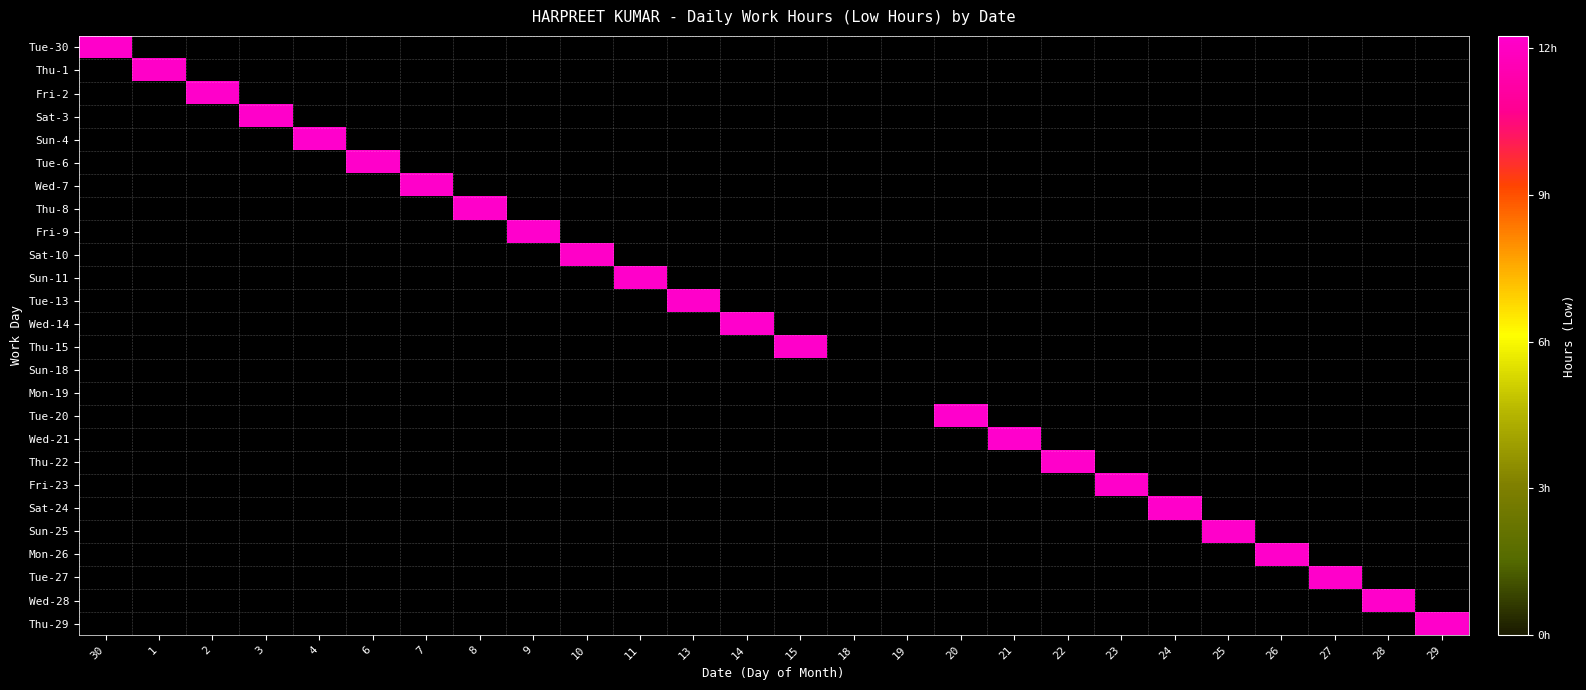

Reading left to right, list all the values displayed in this chart.

Tue-30: 30=12.2	1=0.0	2=0.0	3=0.0	4=0.0	6=0.0	7=0.0	8=0.0	9=0.0	10=0.0	11=0.0	13=0.0	14=0.0	15=0.0	18=0.0	19=0.0	20=0.0	21=0.0	22=0.0	23=0.0	24=0.0	25=0.0	26=0.0	27=0.0	28=0.0	29=0.0
Thu-1: 30=0.0	1=12.2	2=0.0	3=0.0	4=0.0	6=0.0	7=0.0	8=0.0	9=0.0	10=0.0	11=0.0	13=0.0	14=0.0	15=0.0	18=0.0	19=0.0	20=0.0	21=0.0	22=0.0	23=0.0	24=0.0	25=0.0	26=0.0	27=0.0	28=0.0	29=0.0
Fri-2: 30=0.0	1=0.0	2=12.2	3=0.0	4=0.0	6=0.0	7=0.0	8=0.0	9=0.0	10=0.0	11=0.0	13=0.0	14=0.0	15=0.0	18=0.0	19=0.0	20=0.0	21=0.0	22=0.0	23=0.0	24=0.0	25=0.0	26=0.0	27=0.0	28=0.0	29=0.0
Sat-3: 30=0.0	1=0.0	2=0.0	3=12.2	4=0.0	6=0.0	7=0.0	8=0.0	9=0.0	10=0.0	11=0.0	13=0.0	14=0.0	15=0.0	18=0.0	19=0.0	20=0.0	21=0.0	22=0.0	23=0.0	24=0.0	25=0.0	26=0.0	27=0.0	28=0.0	29=0.0
Sun-4: 30=0.0	1=0.0	2=0.0	3=0.0	4=12.2	6=0.0	7=0.0	8=0.0	9=0.0	10=0.0	11=0.0	13=0.0	14=0.0	15=0.0	18=0.0	19=0.0	20=0.0	21=0.0	22=0.0	23=0.0	24=0.0	25=0.0	26=0.0	27=0.0	28=0.0	29=0.0
Tue-6: 30=0.0	1=0.0	2=0.0	3=0.0	4=0.0	6=12.2	7=0.0	8=0.0	9=0.0	10=0.0	11=0.0	13=0.0	14=0.0	15=0.0	18=0.0	19=0.0	20=0.0	21=0.0	22=0.0	23=0.0	24=0.0	25=0.0	26=0.0	27=0.0	28=0.0	29=0.0
Wed-7: 30=0.0	1=0.0	2=0.0	3=0.0	4=0.0	6=0.0	7=12.2	8=0.0	9=0.0	10=0.0	11=0.0	13=0.0	14=0.0	15=0.0	18=0.0	19=0.0	20=0.0	21=0.0	22=0.0	23=0.0	24=0.0	25=0.0	26=0.0	27=0.0	28=0.0	29=0.0
Thu-8: 30=0.0	1=0.0	2=0.0	3=0.0	4=0.0	6=0.0	7=0.0	8=12.2	9=0.0	10=0.0	11=0.0	13=0.0	14=0.0	15=0.0	18=0.0	19=0.0	20=0.0	21=0.0	22=0.0	23=0.0	24=0.0	25=0.0	26=0.0	27=0.0	28=0.0	29=0.0
Fri-9: 30=0.0	1=0.0	2=0.0	3=0.0	4=0.0	6=0.0	7=0.0	8=0.0	9=12.2	10=0.0	11=0.0	13=0.0	14=0.0	15=0.0	18=0.0	19=0.0	20=0.0	21=0.0	22=0.0	23=0.0	24=0.0	25=0.0	26=0.0	27=0.0	28=0.0	29=0.0
Sat-10: 30=0.0	1=0.0	2=0.0	3=0.0	4=0.0	6=0.0	7=0.0	8=0.0	9=0.0	10=12.1	11=0.0	13=0.0	14=0.0	15=0.0	18=0.0	19=0.0	20=0.0	21=0.0	22=0.0	23=0.0	24=0.0	25=0.0	26=0.0	27=0.0	28=0.0	29=0.0
Sun-11: 30=0.0	1=0.0	2=0.0	3=0.0	4=0.0	6=0.0	7=0.0	8=0.0	9=0.0	10=0.0	11=12.2	13=0.0	14=0.0	15=0.0	18=0.0	19=0.0	20=0.0	21=0.0	22=0.0	23=0.0	24=0.0	25=0.0	26=0.0	27=0.0	28=0.0	29=0.0
Tue-13: 30=0.0	1=0.0	2=0.0	3=0.0	4=0.0	6=0.0	7=0.0	8=0.0	9=0.0	10=0.0	11=0.0	13=12.2	14=0.0	15=0.0	18=0.0	19=0.0	20=0.0	21=0.0	22=0.0	23=0.0	24=0.0	25=0.0	26=0.0	27=0.0	28=0.0	29=0.0
Wed-14: 30=0.0	1=0.0	2=0.0	3=0.0	4=0.0	6=0.0	7=0.0	8=0.0	9=0.0	10=0.0	11=0.0	13=0.0	14=12.2	15=0.0	18=0.0	19=0.0	20=0.0	21=0.0	22=0.0	23=0.0	24=0.0	25=0.0	26=0.0	27=0.0	28=0.0	29=0.0
Thu-15: 30=0.0	1=0.0	2=0.0	3=0.0	4=0.0	6=0.0	7=0.0	8=0.0	9=0.0	10=0.0	11=0.0	13=0.0	14=0.0	15=12.2	18=0.0	19=0.0	20=0.0	21=0.0	22=0.0	23=0.0	24=0.0	25=0.0	26=0.0	27=0.0	28=0.0	29=0.0
Sun-18: 30=0.0	1=0.0	2=0.0	3=0.0	4=0.0	6=0.0	7=0.0	8=0.0	9=0.0	10=0.0	11=0.0	13=0.0	14=0.0	15=0.0	18=0.0	19=0.0	20=0.0	21=0.0	22=0.0	23=0.0	24=0.0	25=0.0	26=0.0	27=0.0	28=0.0	29=0.0
Mon-19: 30=0.0	1=0.0	2=0.0	3=0.0	4=0.0	6=0.0	7=0.0	8=0.0	9=0.0	10=0.0	11=0.0	13=0.0	14=0.0	15=0.0	18=0.0	19=0.0	20=0.0	21=0.0	22=0.0	23=0.0	24=0.0	25=0.0	26=0.0	27=0.0	28=0.0	29=0.0
Tue-20: 30=0.0	1=0.0	2=0.0	3=0.0	4=0.0	6=0.0	7=0.0	8=0.0	9=0.0	10=0.0	11=0.0	13=0.0	14=0.0	15=0.0	18=0.0	19=0.0	20=12.2	21=0.0	22=0.0	23=0.0	24=0.0	25=0.0	26=0.0	27=0.0	28=0.0	29=0.0
Wed-21: 30=0.0	1=0.0	2=0.0	3=0.0	4=0.0	6=0.0	7=0.0	8=0.0	9=0.0	10=0.0	11=0.0	13=0.0	14=0.0	15=0.0	18=0.0	19=0.0	20=0.0	21=12.2	22=0.0	23=0.0	24=0.0	25=0.0	26=0.0	27=0.0	28=0.0	29=0.0
Thu-22: 30=0.0	1=0.0	2=0.0	3=0.0	4=0.0	6=0.0	7=0.0	8=0.0	9=0.0	10=0.0	11=0.0	13=0.0	14=0.0	15=0.0	18=0.0	19=0.0	20=0.0	21=0.0	22=12.2	23=0.0	24=0.0	25=0.0	26=0.0	27=0.0	28=0.0	29=0.0
Fri-23: 30=0.0	1=0.0	2=0.0	3=0.0	4=0.0	6=0.0	7=0.0	8=0.0	9=0.0	10=0.0	11=0.0	13=0.0	14=0.0	15=0.0	18=0.0	19=0.0	20=0.0	21=0.0	22=0.0	23=12.2	24=0.0	25=0.0	26=0.0	27=0.0	28=0.0	29=0.0
Sat-24: 30=0.0	1=0.0	2=0.0	3=0.0	4=0.0	6=0.0	7=0.0	8=0.0	9=0.0	10=0.0	11=0.0	13=0.0	14=0.0	15=0.0	18=0.0	19=0.0	20=0.0	21=0.0	22=0.0	23=0.0	24=12.2	25=0.0	26=0.0	27=0.0	28=0.0	29=0.0
Sun-25: 30=0.0	1=0.0	2=0.0	3=0.0	4=0.0	6=0.0	7=0.0	8=0.0	9=0.0	10=0.0	11=0.0	13=0.0	14=0.0	15=0.0	18=0.0	19=0.0	20=0.0	21=0.0	22=0.0	23=0.0	24=0.0	25=12.2	26=0.0	27=0.0	28=0.0	29=0.0
Mon-26: 30=0.0	1=0.0	2=0.0	3=0.0	4=0.0	6=0.0	7=0.0	8=0.0	9=0.0	10=0.0	11=0.0	13=0.0	14=0.0	15=0.0	18=0.0	19=0.0	20=0.0	21=0.0	22=0.0	23=0.0	24=0.0	25=0.0	26=12.2	27=0.0	28=0.0	29=0.0
Tue-27: 30=0.0	1=0.0	2=0.0	3=0.0	4=0.0	6=0.0	7=0.0	8=0.0	9=0.0	10=0.0	11=0.0	13=0.0	14=0.0	15=0.0	18=0.0	19=0.0	20=0.0	21=0.0	22=0.0	23=0.0	24=0.0	25=0.0	26=0.0	27=12.2	28=0.0	29=0.0
Wed-28: 30=0.0	1=0.0	2=0.0	3=0.0	4=0.0	6=0.0	7=0.0	8=0.0	9=0.0	10=0.0	11=0.0	13=0.0	14=0.0	15=0.0	18=0.0	19=0.0	20=0.0	21=0.0	22=0.0	23=0.0	24=0.0	25=0.0	26=0.0	27=0.0	28=12.2	29=0.0
Thu-29: 30=0.0	1=0.0	2=0.0	3=0.0	4=0.0	6=0.0	7=0.0	8=0.0	9=0.0	10=0.0	11=0.0	13=0.0	14=0.0	15=0.0	18=0.0	19=0.0	20=0.0	21=0.0	22=0.0	23=0.0	24=0.0	25=0.0	26=0.0	27=0.0	28=0.0	29=12.2